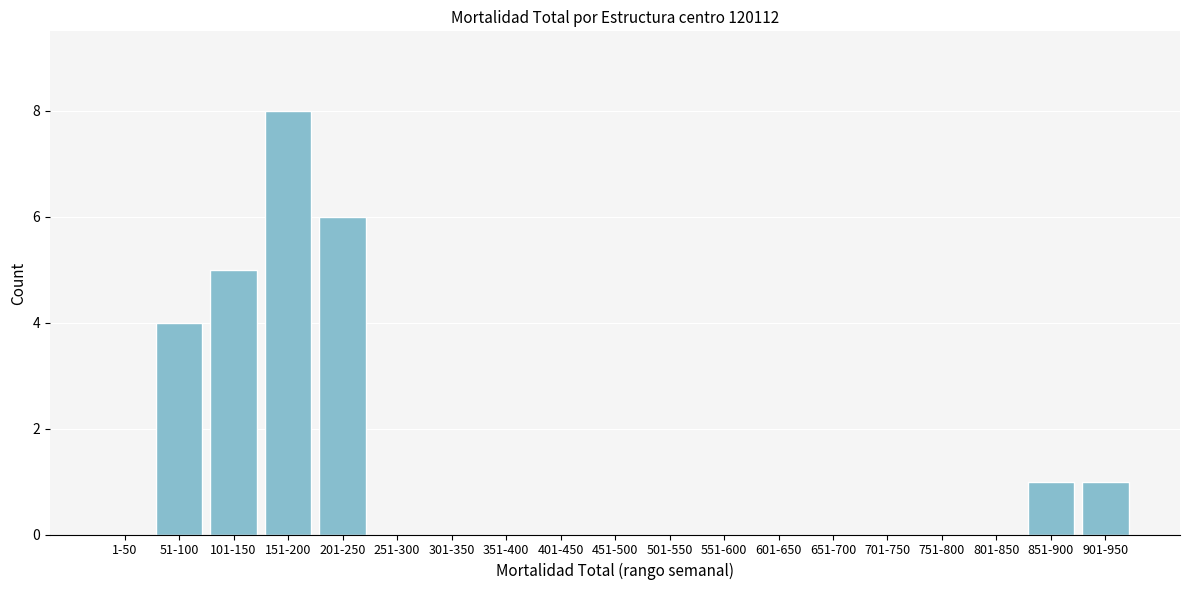

Reading left to right, transcribe all the data shown in this chart.

1-50=0	51-100=4	101-150=5	151-200=8	201-250=6	251-300=0	301-350=0	351-400=0	401-450=0	451-500=0	501-550=0	551-600=0	601-650=0	651-700=0	701-750=0	751-800=0	801-850=0	851-900=1	901-950=1